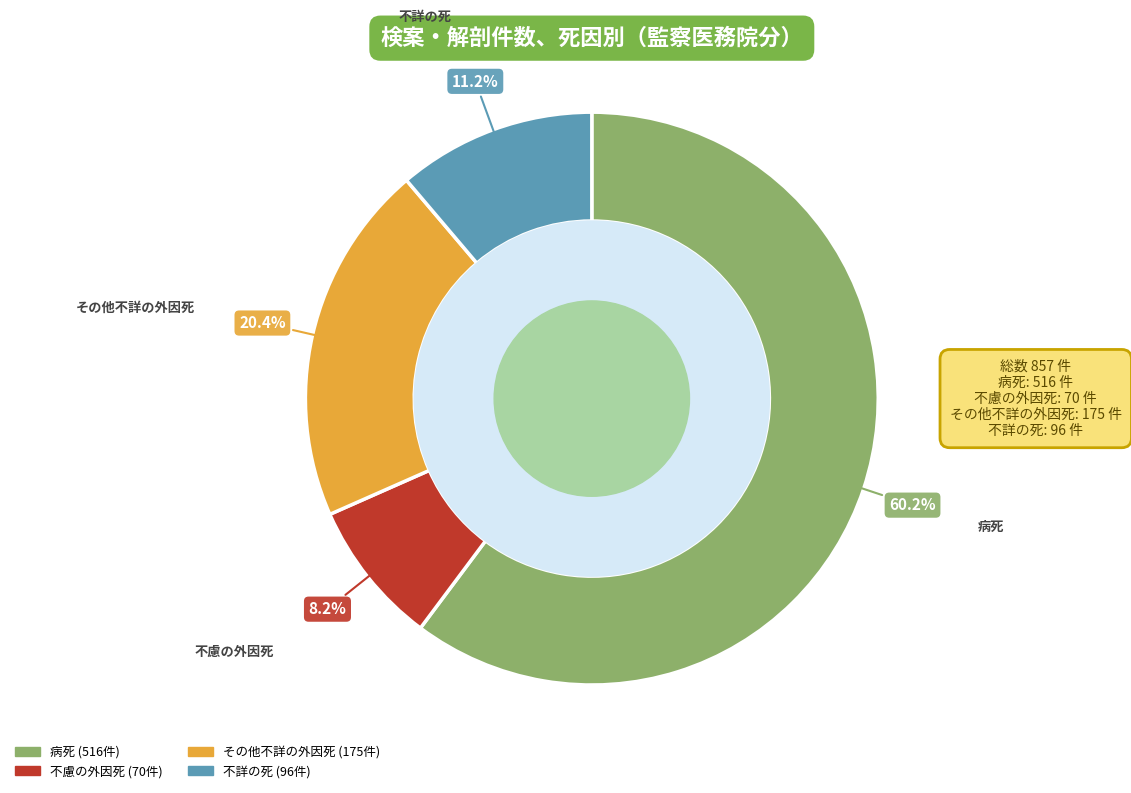

Is it true that 不慮の外因死 is 15% of the pie?

False